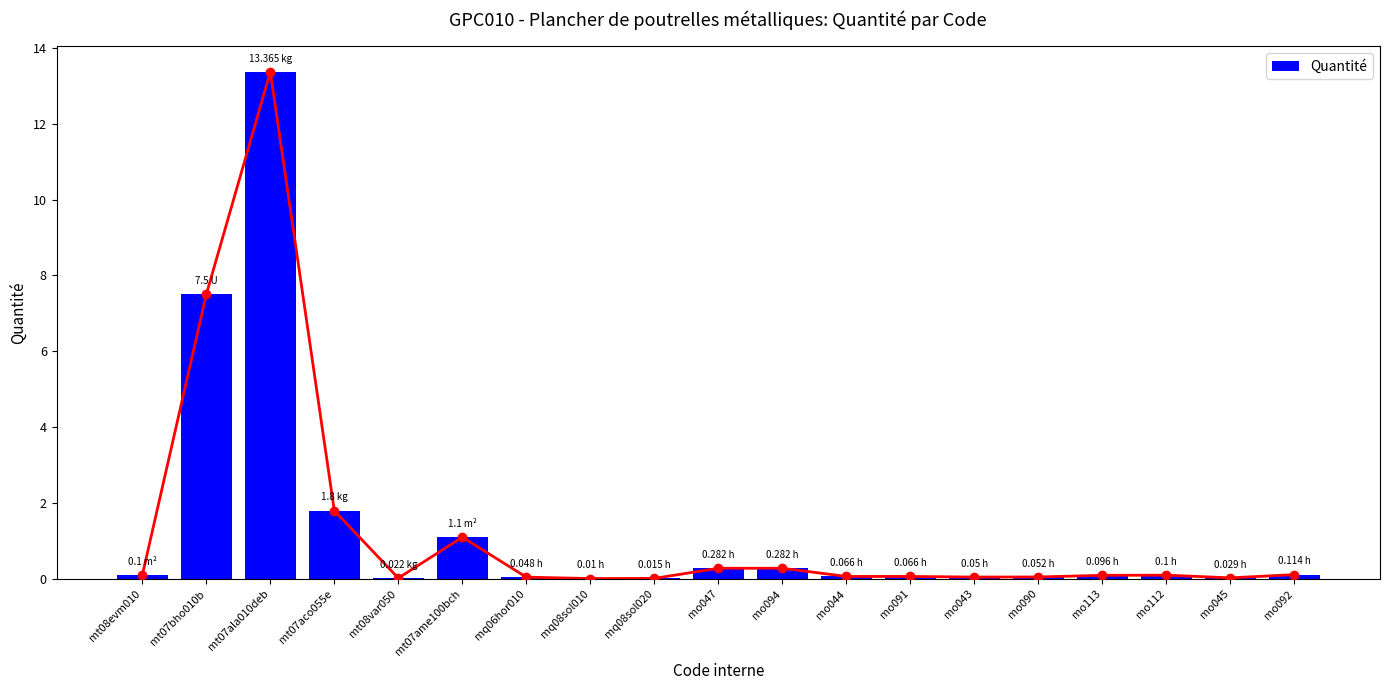

Are the bars grouped side by side (vs. stacked)?

No